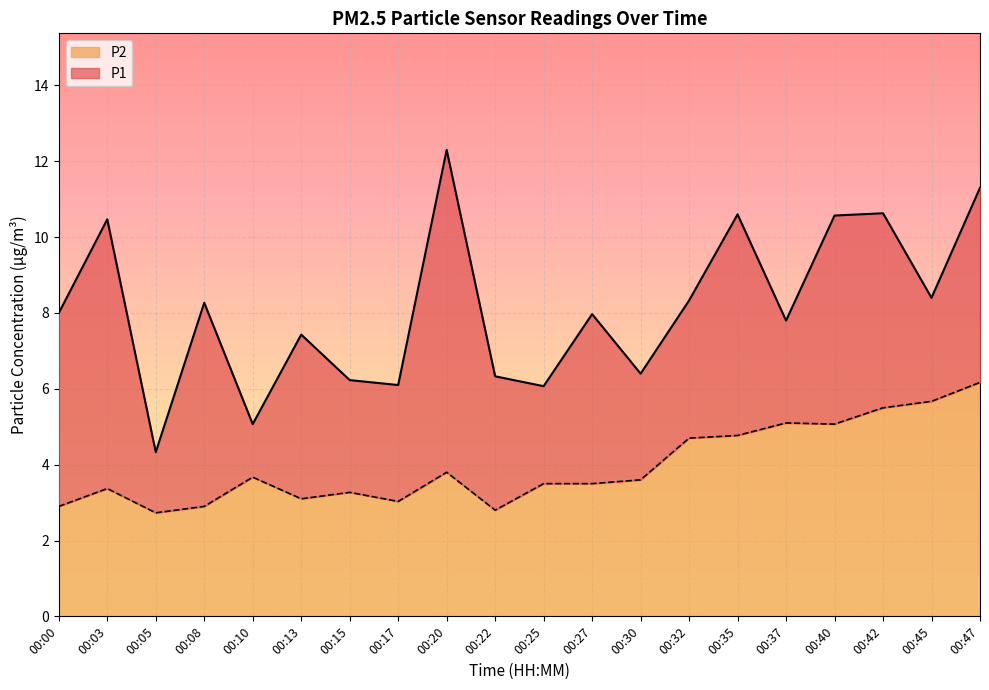

Where is the first local minimum for P2?

00:05